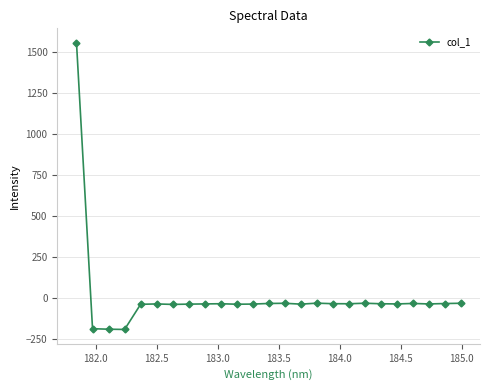

What is the difference between the maximum and minimum values?

1751.8